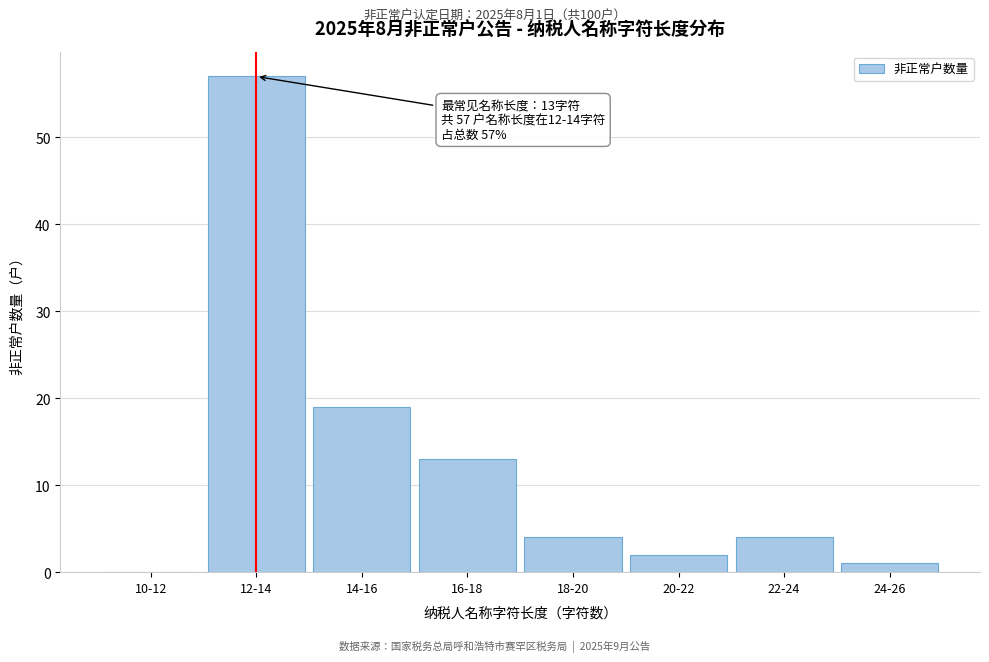

Reading right to left, extract all data points from this chart.

24-26=1	22-24=4	20-22=2	18-20=4	16-18=13	14-16=19	12-14=57	10-12=0